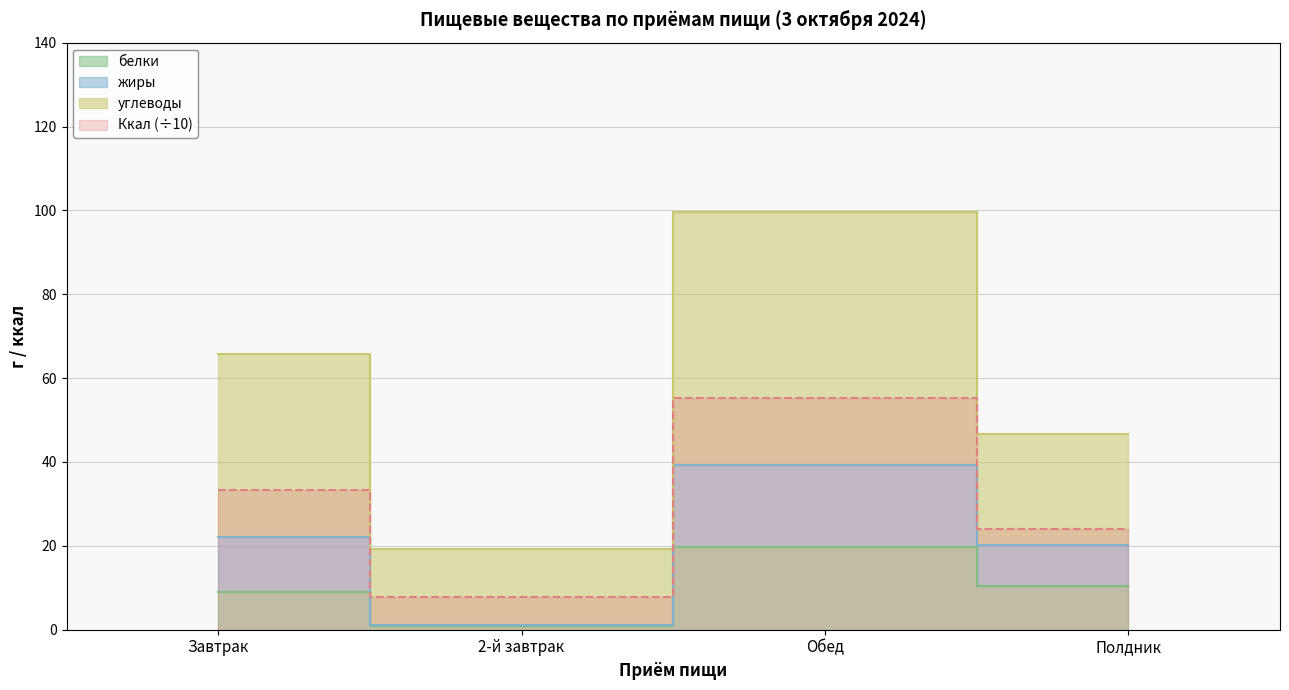

True or false: белки and жиры cross at least once.

False